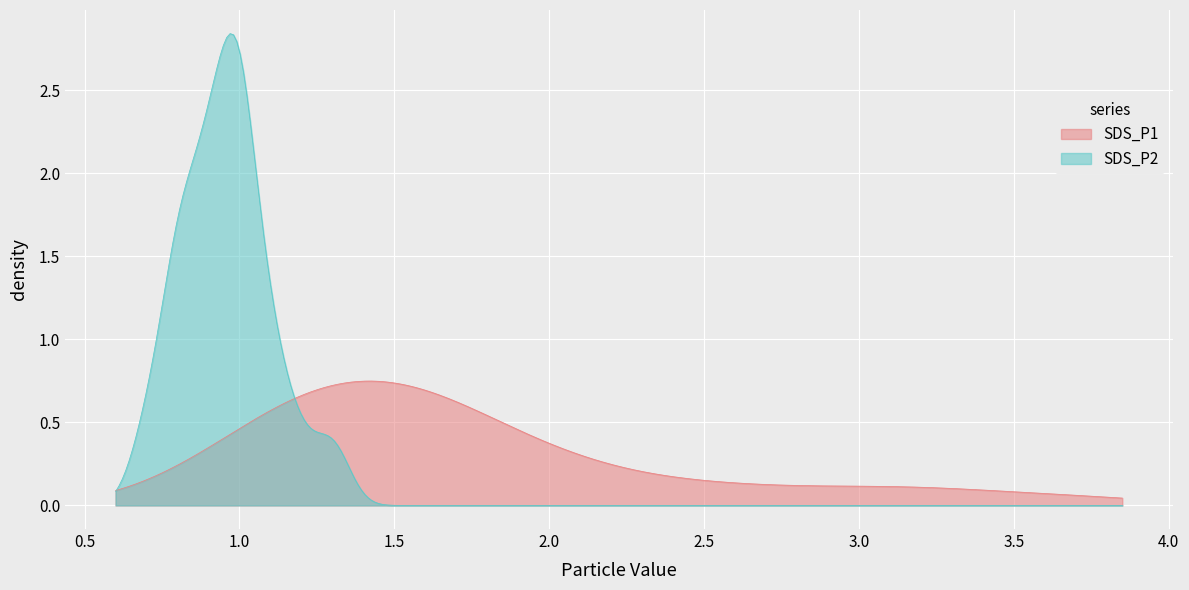

Which series has the largest range (max minus min)?

SDS_P1